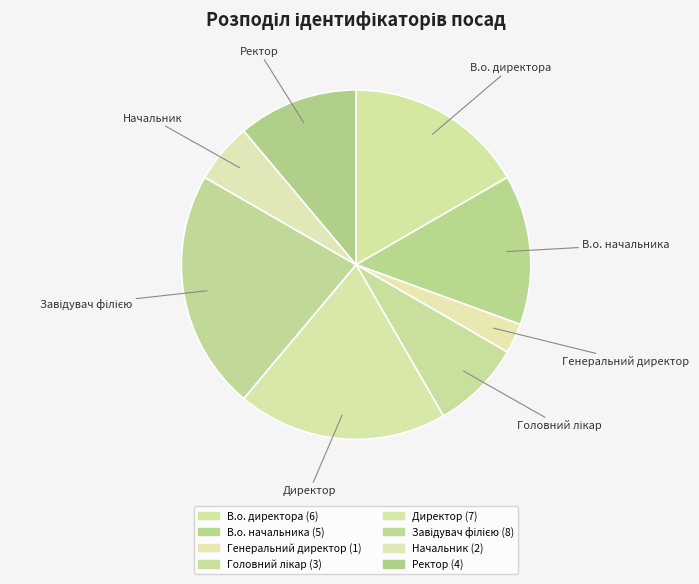

Which category has the biggest portion of the pie?

Завідувач філією